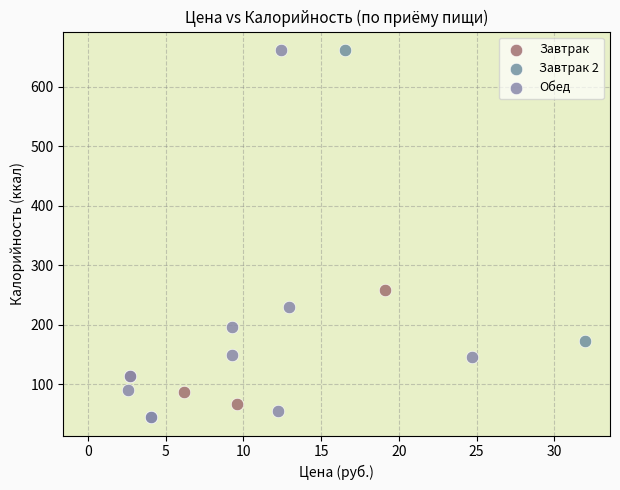

What are all the series names shown in the legend?

Завтрак, Завтрак 2, Обед